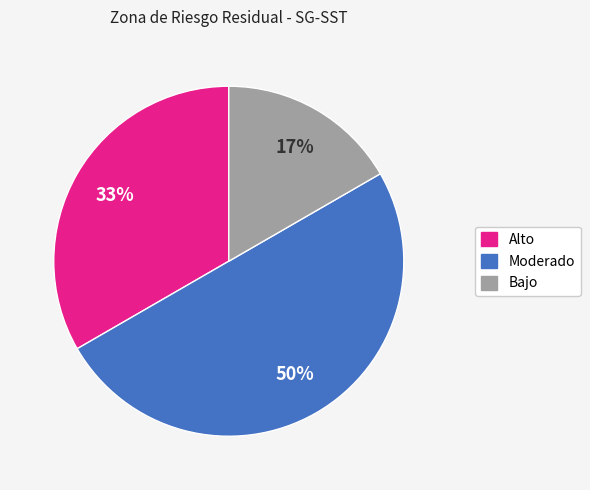

To the nearest percent, what is the difference between the largest and smallest slice percentages?

33%